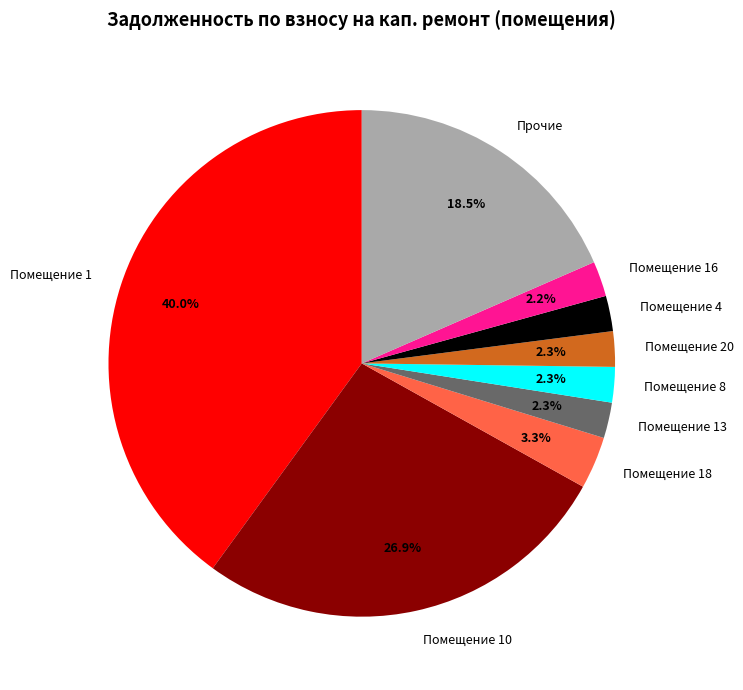

Which has a higher value, Помещение 16 or Прочие?

Прочие